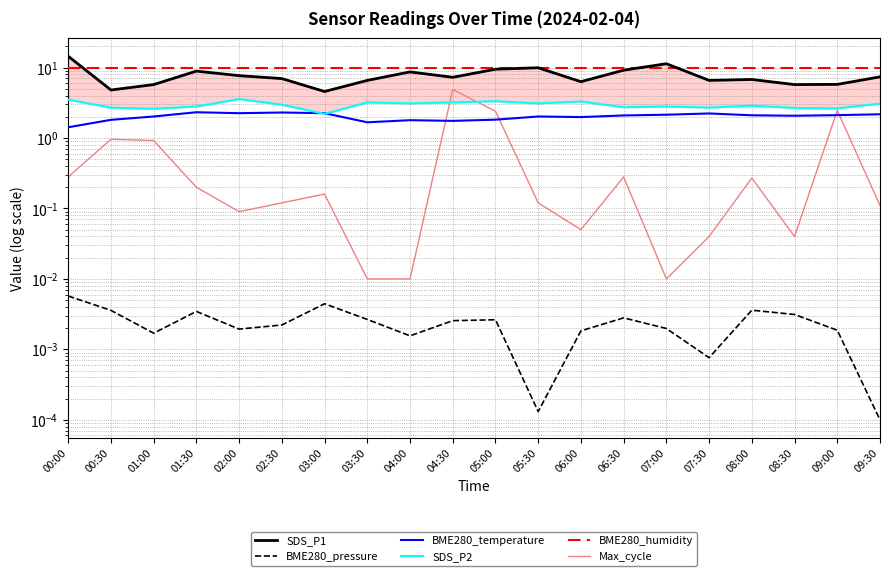

Which series has the widest spread of values?

SDS_P1